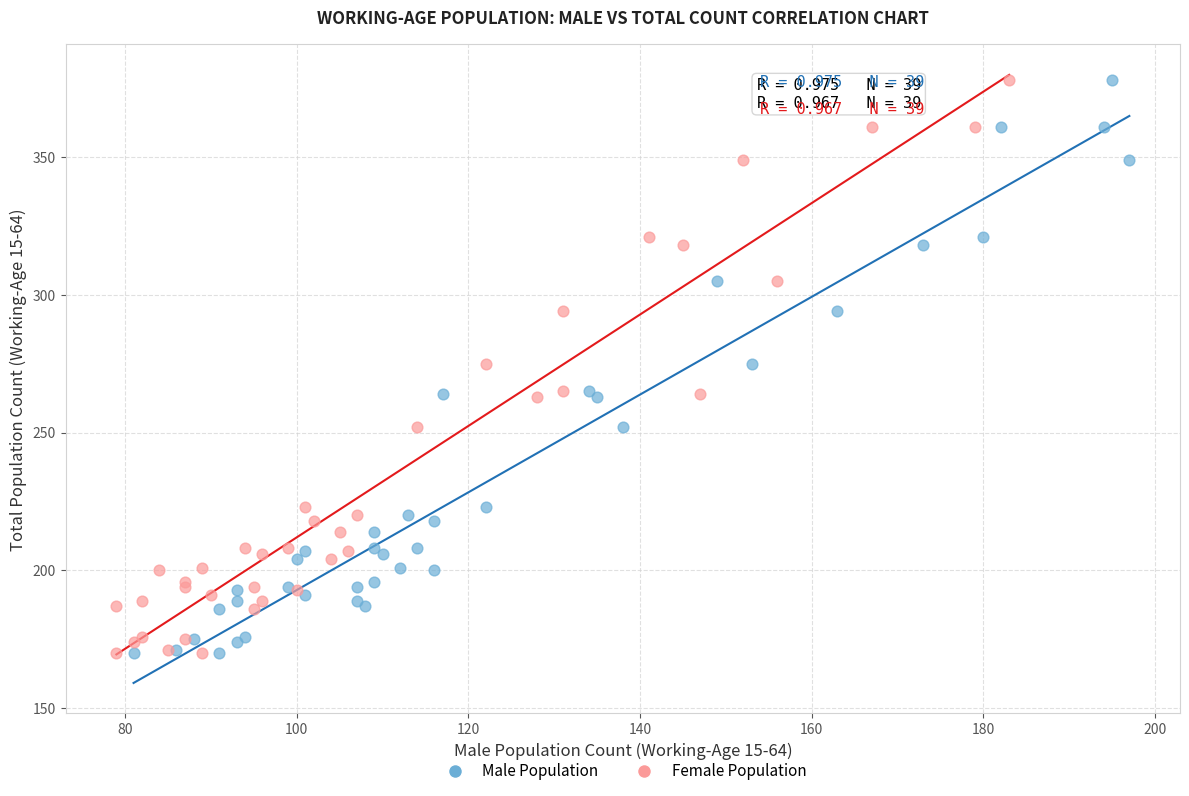

What are all the series names shown in the legend?

Male Population, Female Population